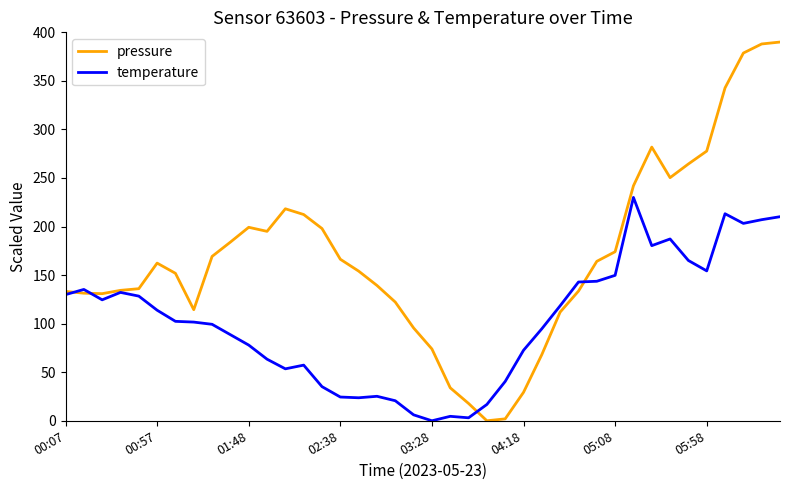

Which series has the largest total across all categories?

pressure